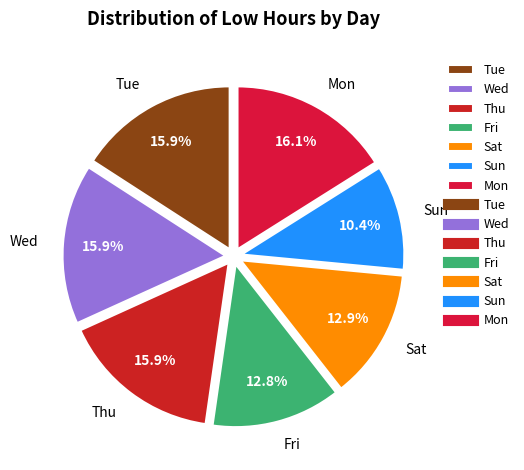

Approximately how many times larger is the value at Fri compared to Mon?

0.8